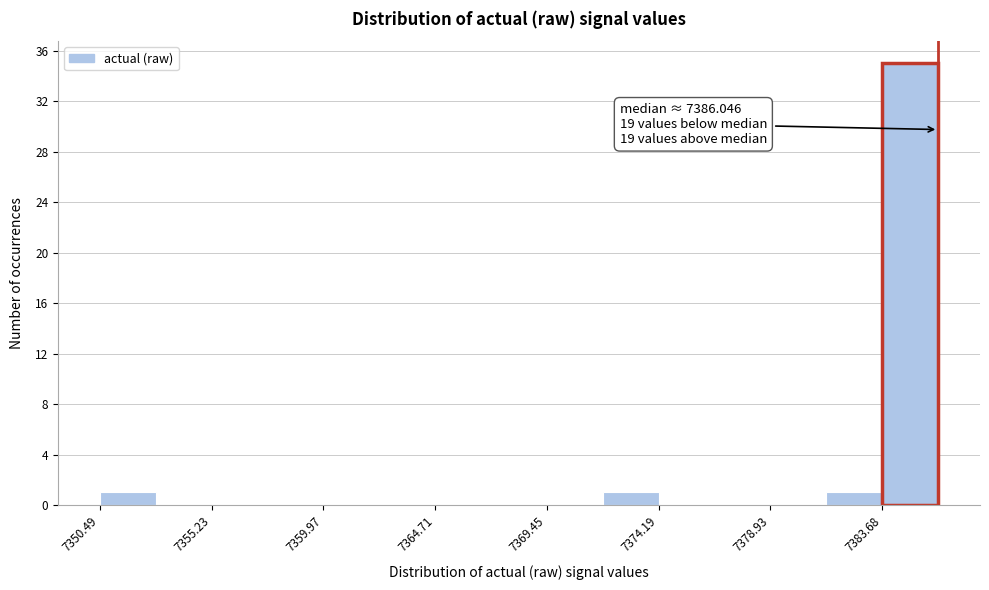

Which range on the x-axis has the tallest bar?

7383.5 to 7386.0